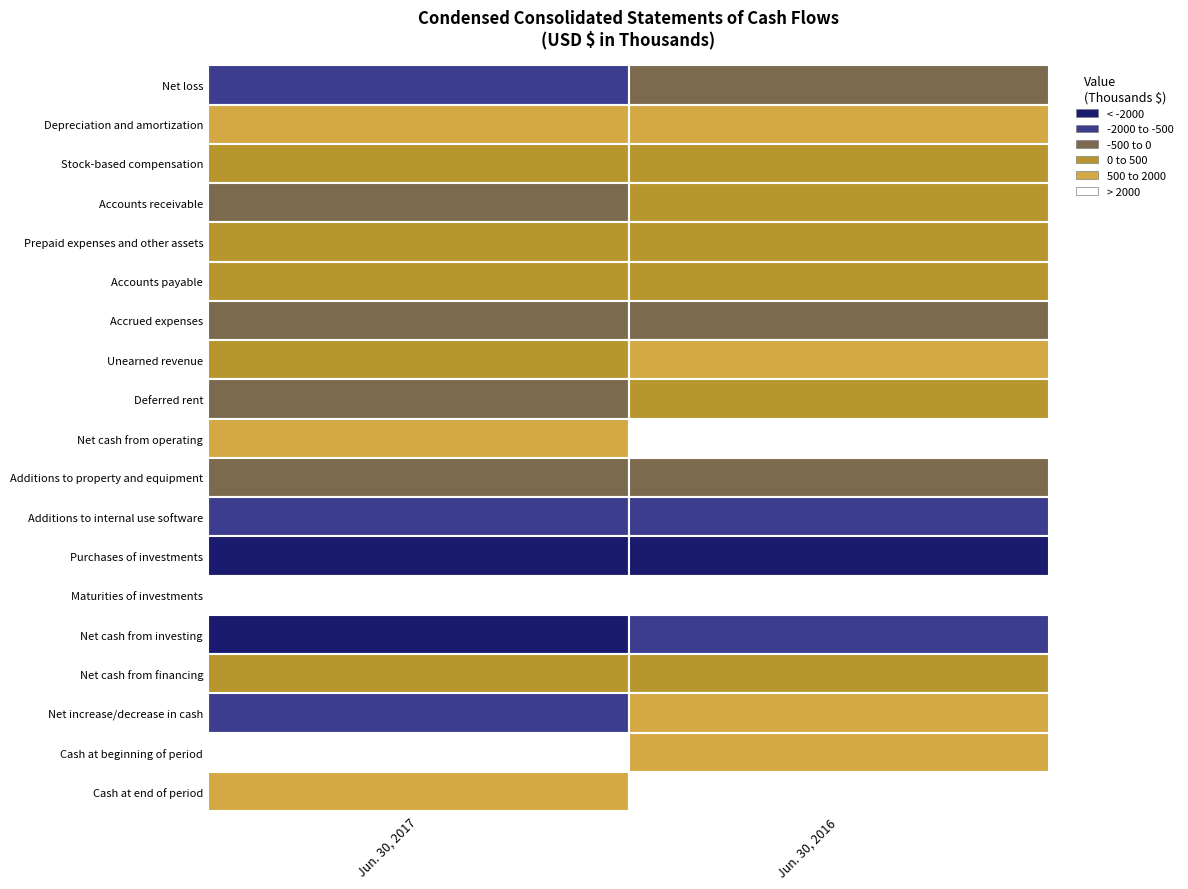

What is the difference between the Depreciation and amortization values at Jun. 30, 2017 and Jun. 30, 2016?

515